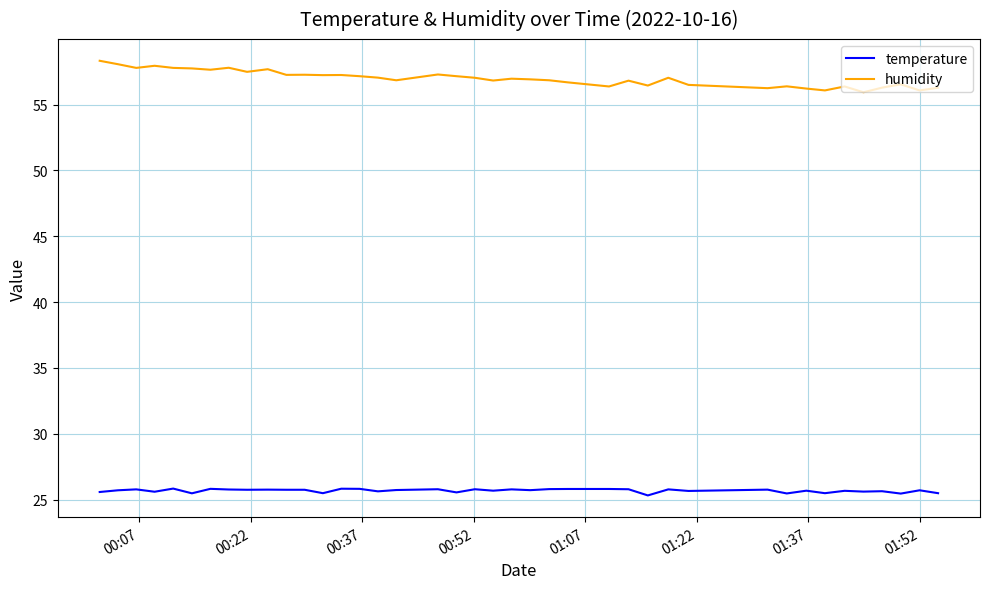

True or false: humidity and temperature cross at least once.

False